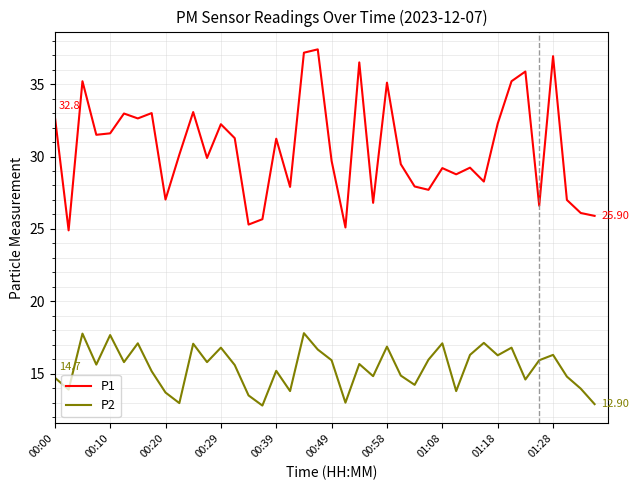

What is the difference between the second highest and minimum values in the P1 series?

12.3